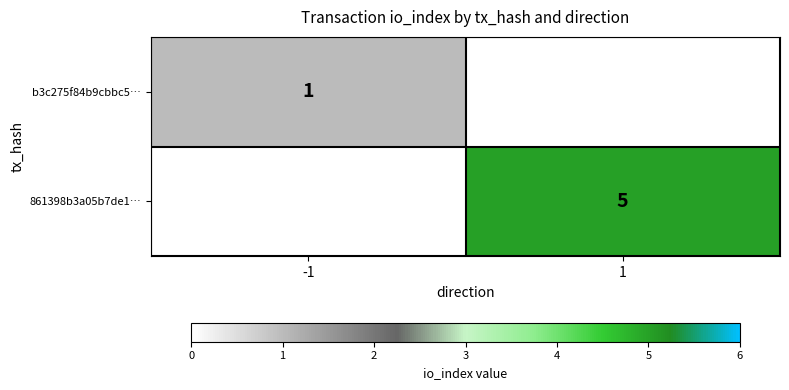

Is it true that b3c275f84b9cbbc5… equals 1 at -1?

True